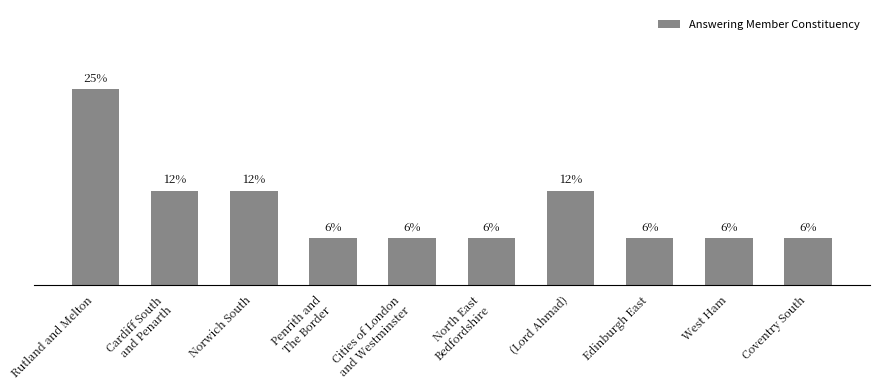

Which category has the highest value across all series?

Rutland and Melton